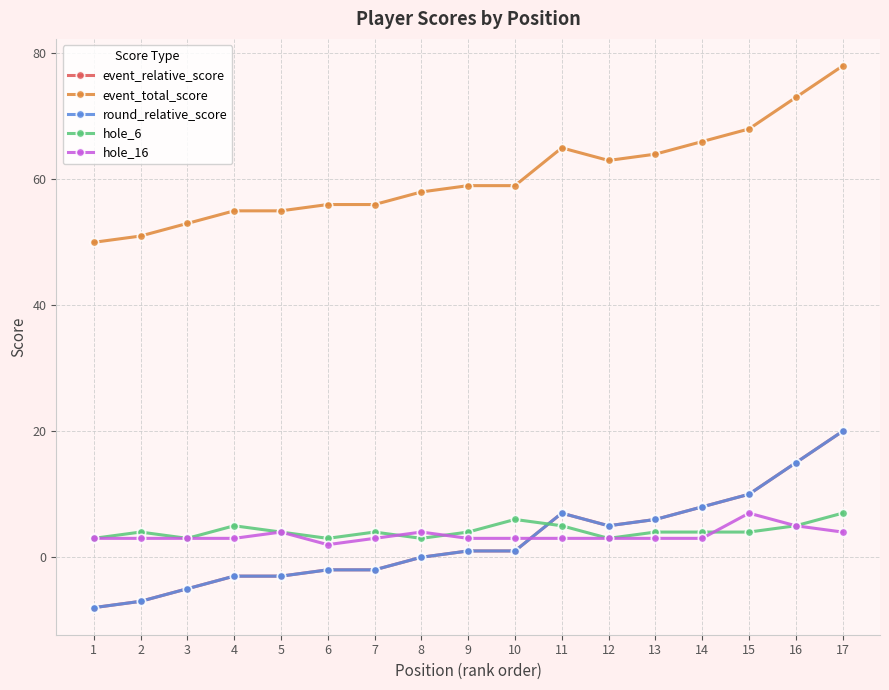

Is this an area chart (filled region under the line)?

No